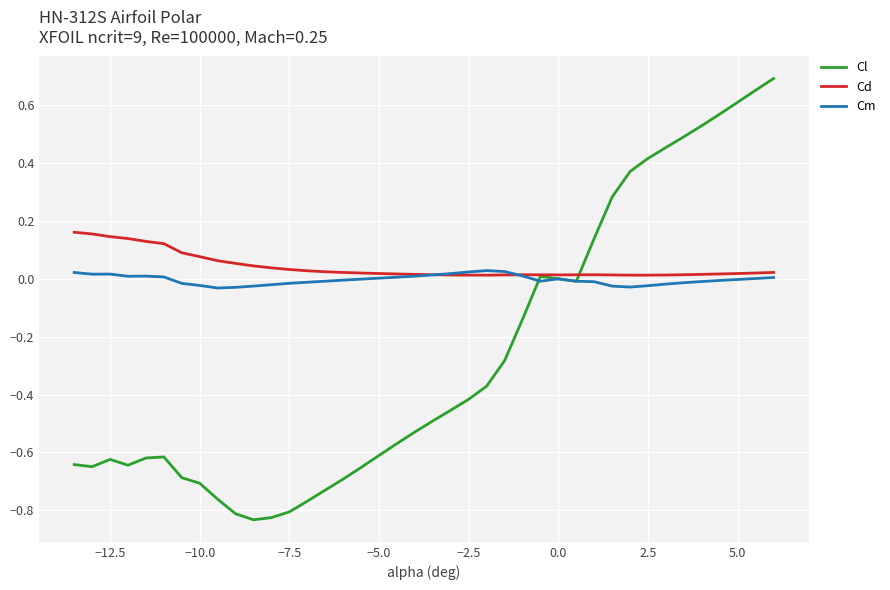

Which series has the largest range (max minus min)?

Cl